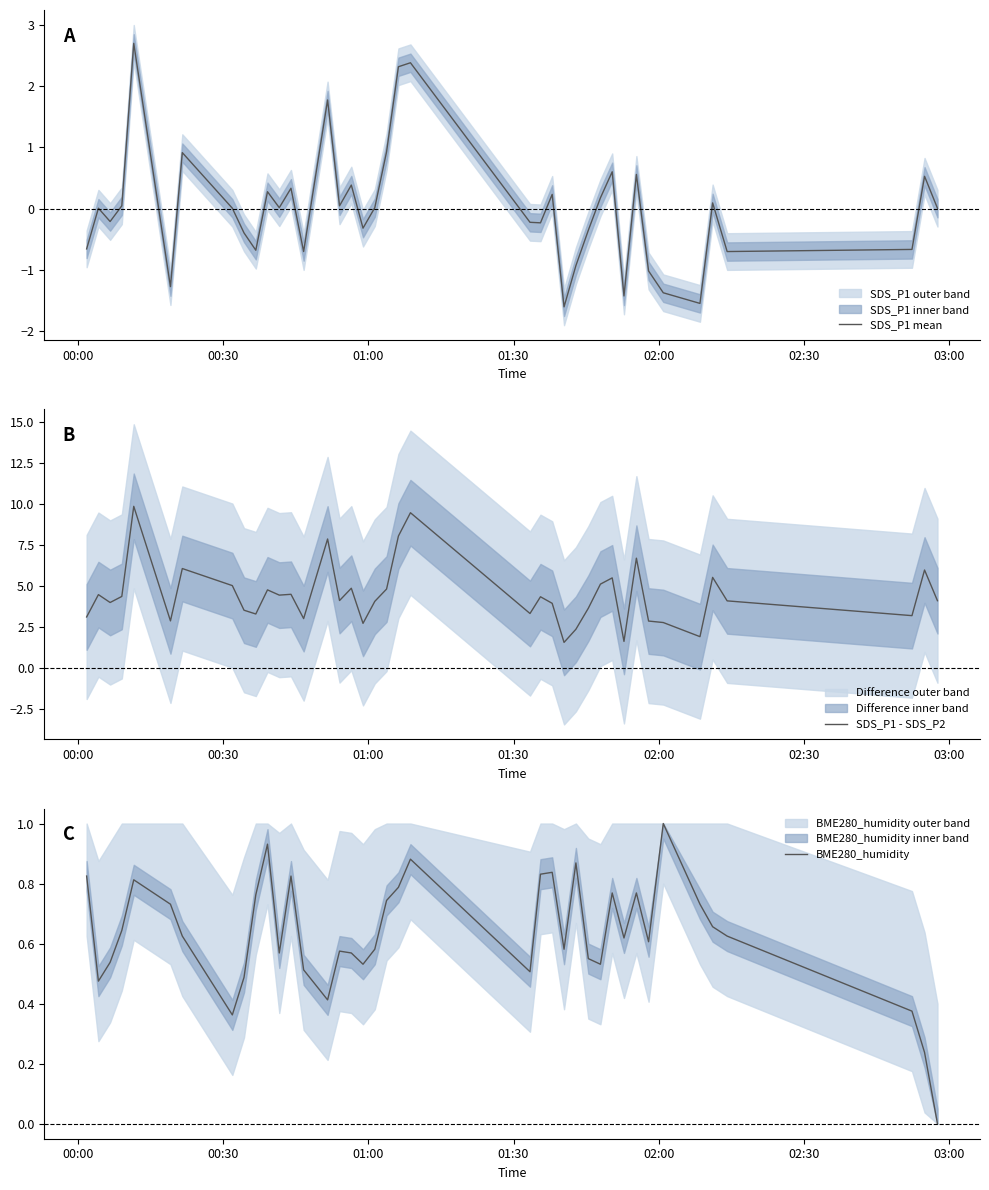

Reading right to left, what are all the values shown in this chart?

SDS_P1 mean: 0.0	0.5	-0.7	-0.7	0.1	-1.6	-1.4	-1.0	0.6	-1.4	0.6	0.2	-0.4	-0.9	-1.6	0.2	-0.2	-0.2	2.4	2.3	0.9	0.0	-0.3	0.4	0.0	1.8	-0.7	0.3	0.0	0.3	-0.7	-0.4	0.0	0.9	-1.3	2.7	0.0	-0.2	0.0	-0.7
SDS_P1 - SDS_P2: 4.1	6.0	3.2	4.1	5.5	1.9	2.8	2.9	6.7	1.6	5.5	5.1	3.6	2.4	1.6	3.9	4.4	3.3	9.5	8.1	4.8	4.1	2.7	4.9	4.1	7.9	3.0	4.5	4.4	4.8	3.3	3.5	5.0	6.1	2.9	9.9	4.4	4.0	4.5	3.1
BME280_humidity: 0.0	0.2	0.4	0.6	0.7	0.7	1.0	0.6	0.8	0.6	0.8	0.5	0.5	0.9	0.6	0.8	0.8	0.5	0.9	0.8	0.7	0.6	0.5	0.6	0.6	0.4	0.5	0.8	0.6	0.9	0.8	0.5	0.4	0.6	0.7	0.8	0.6	0.5	0.5	0.8